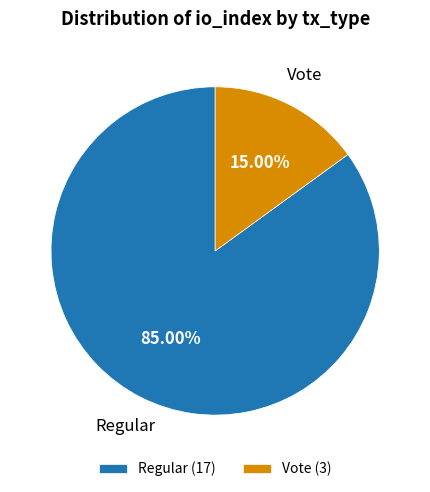

What is the ratio of the value at Vote to the value at Regular?

0.2